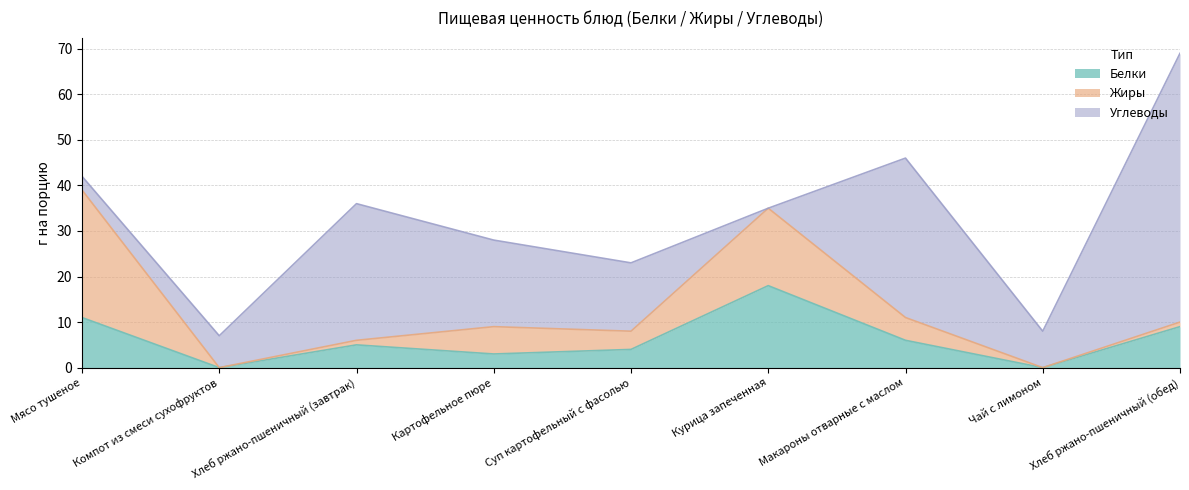

Reading right to left, extract all data points from this chart.

Белки: 9	0	6	18	4	3	5	0	11
Жиры: 1	0	5	17	4	6	1	0	28
Углеводы: 59	8	35	0	15	19	30	7	3